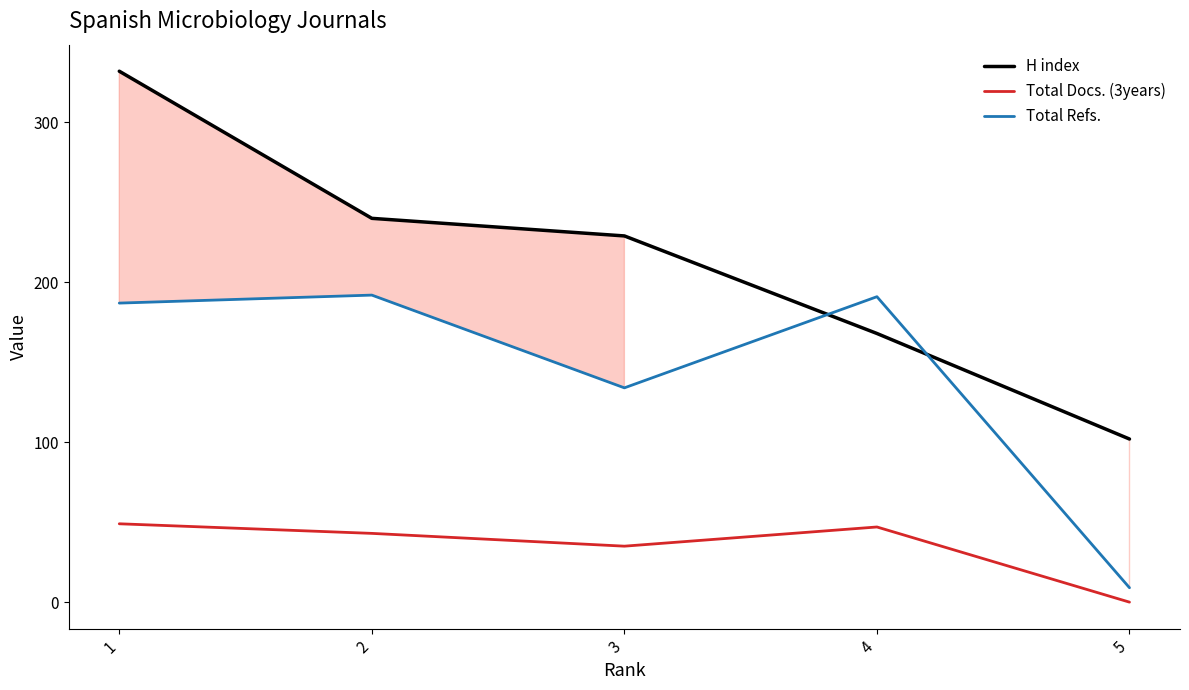

Which series has the largest range (max minus min)?

H index